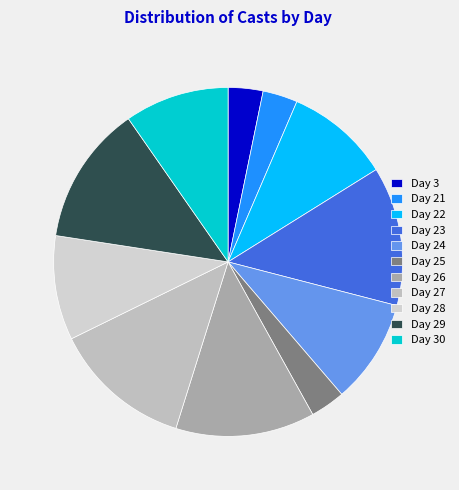

How many slices are in this pie chart?

11